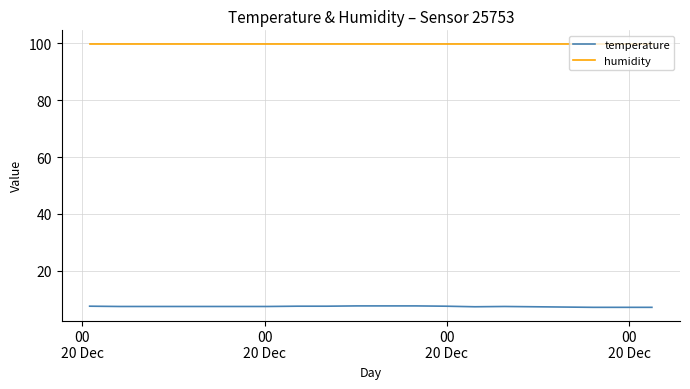

List the series in order of their peak value, lowest first.

temperature, humidity